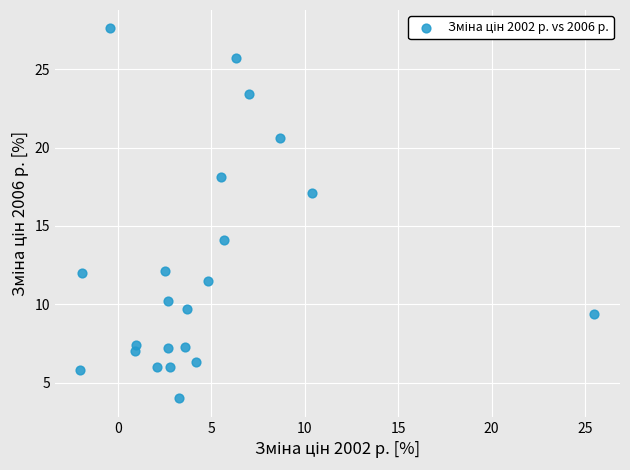

What Y value in the scatter plot is closest to 15?

14.1